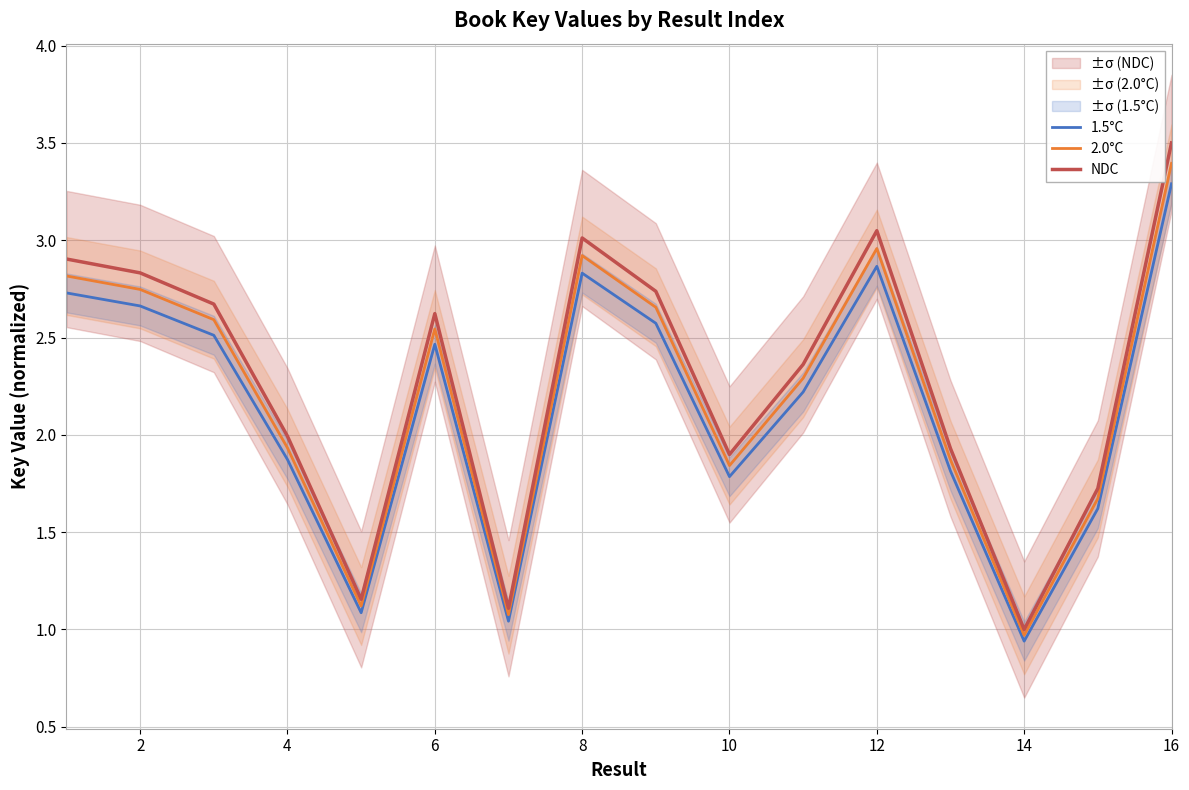

True or false: 1.5°C and 2.0°C cross at least once.

False